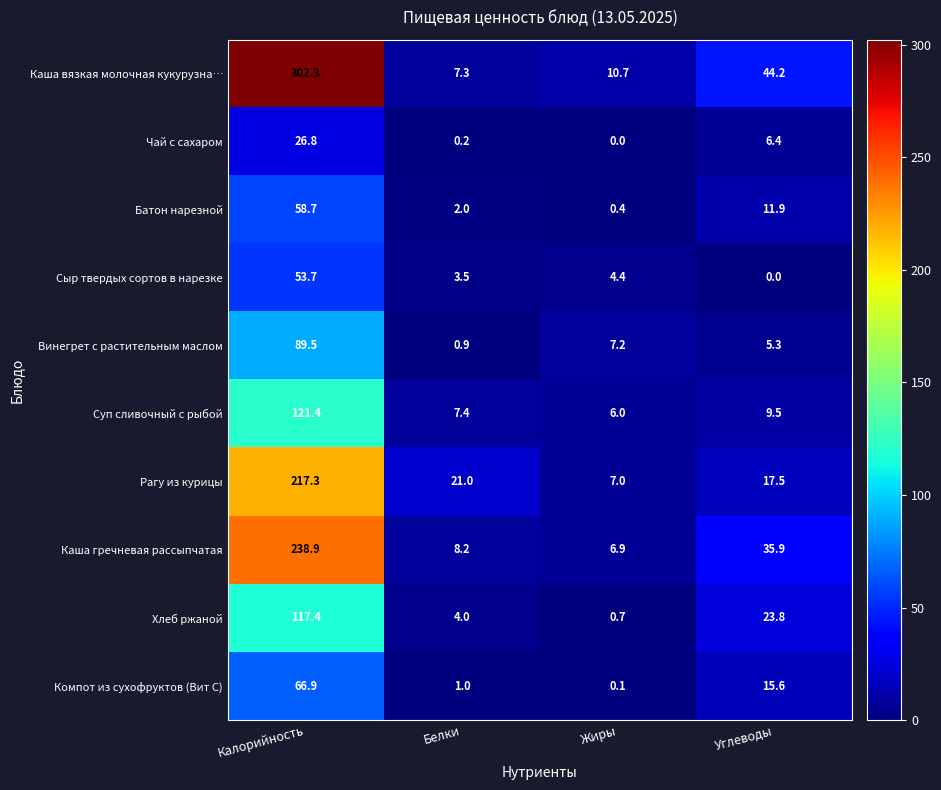

Which series has the widest spread of values?

Каша вязкая молочная кукурузна…